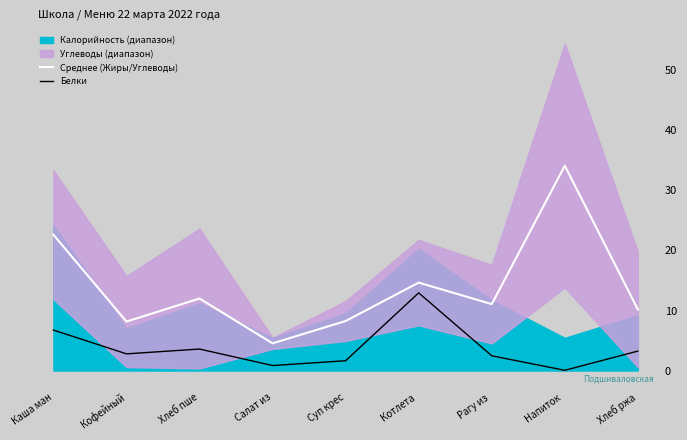

True or false: Среднее (Жиры/Углеводы) and Белки cross at least once.

False